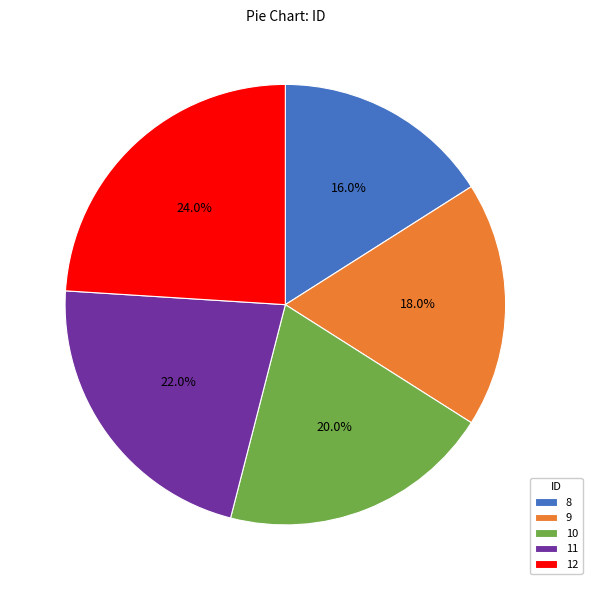

What percentage do 8 and 9 together represent?

34.0%